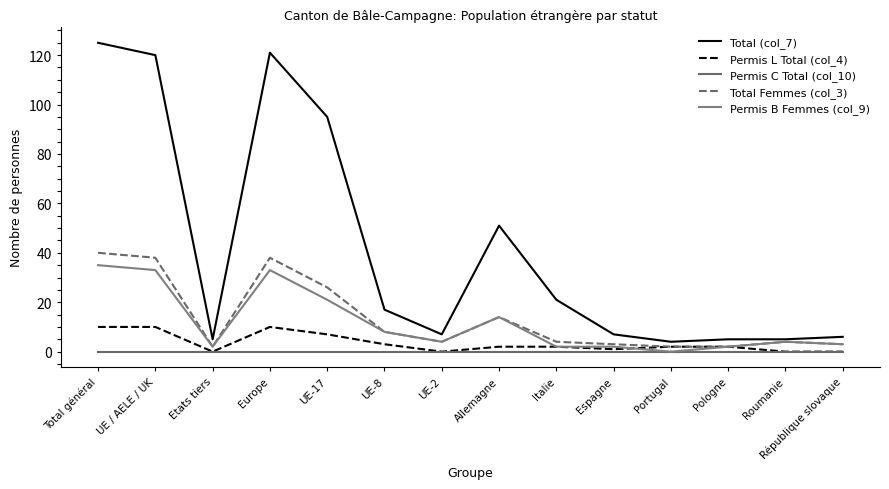

Where is the first local maximum for Permis B Femmes (col_9)?

Europe